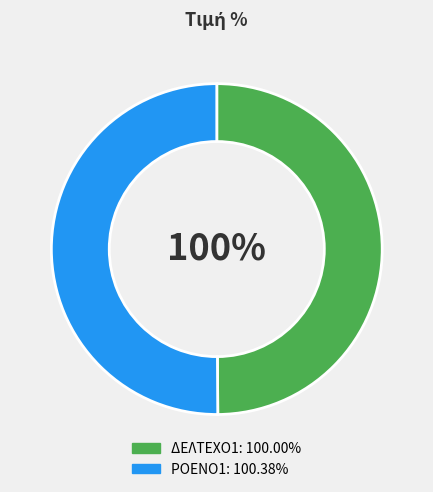

Count the number of slices in the pie.

2